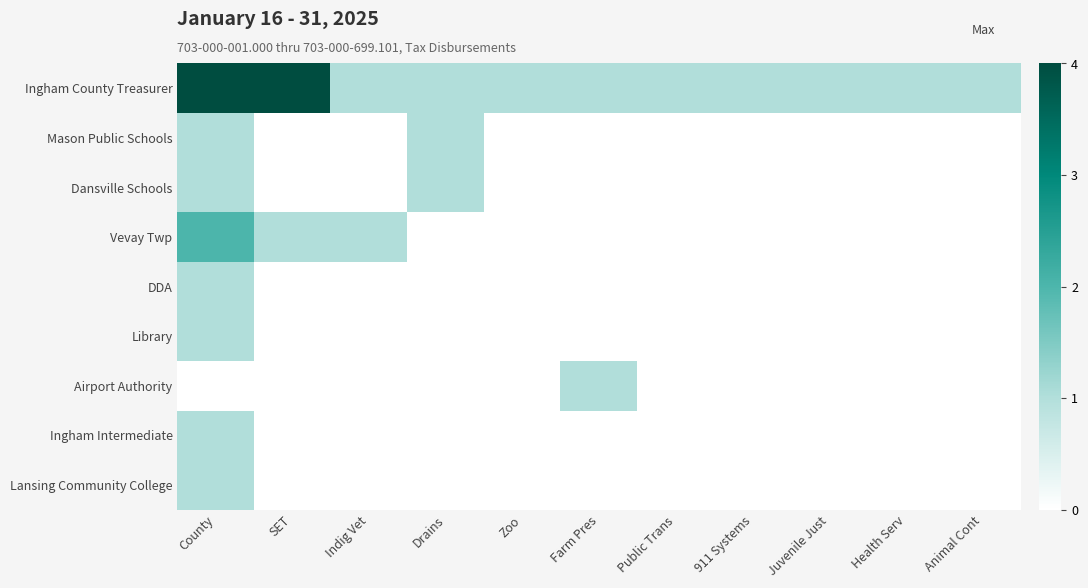

At which category does the chart reach its minimum across all series?

SET